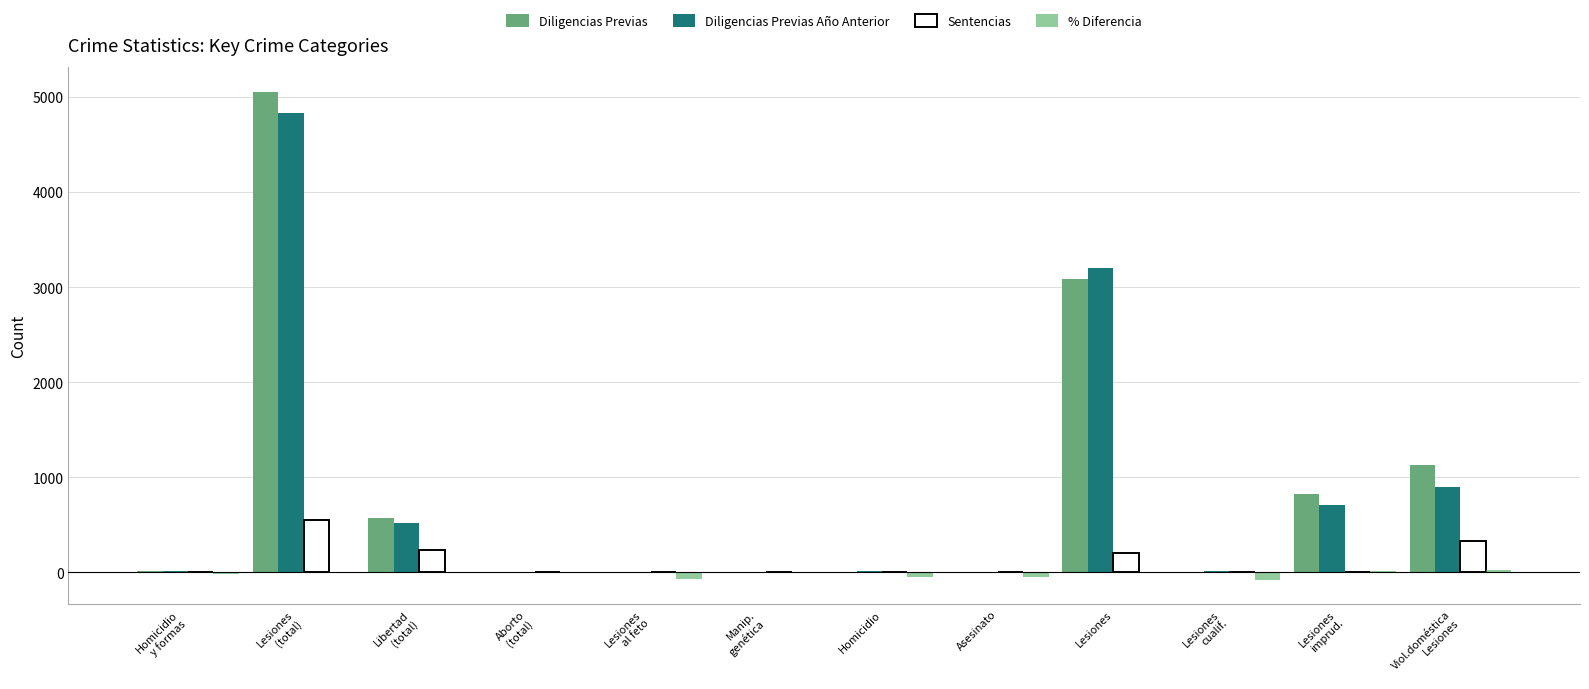

What is the maximum value shown in the chart?

5056.0